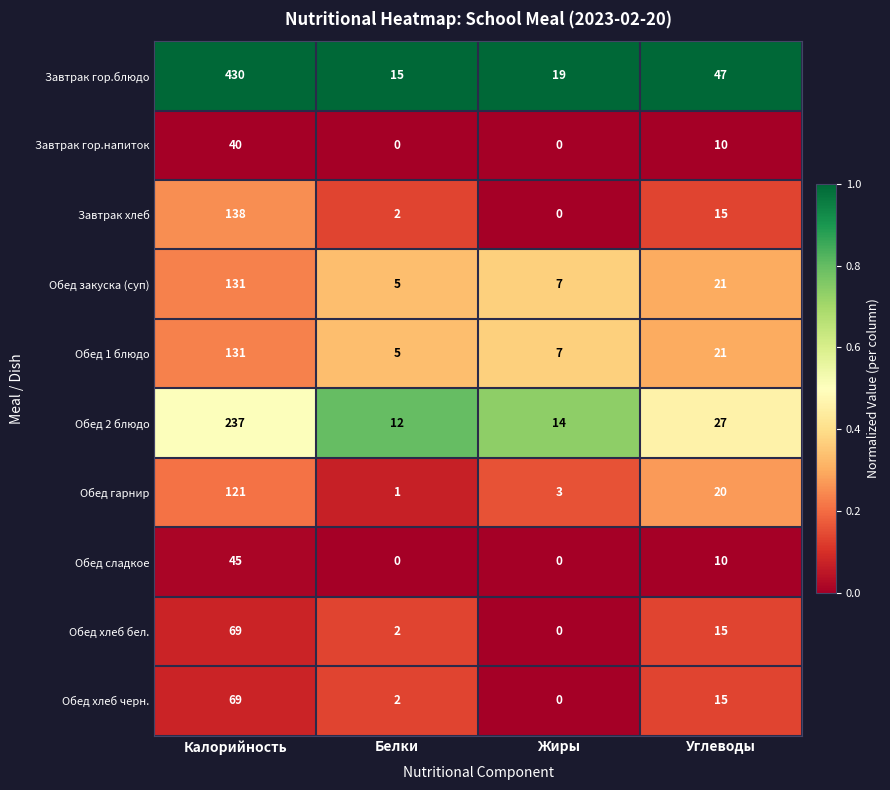

Which category has the highest value across all series?

Калорийность